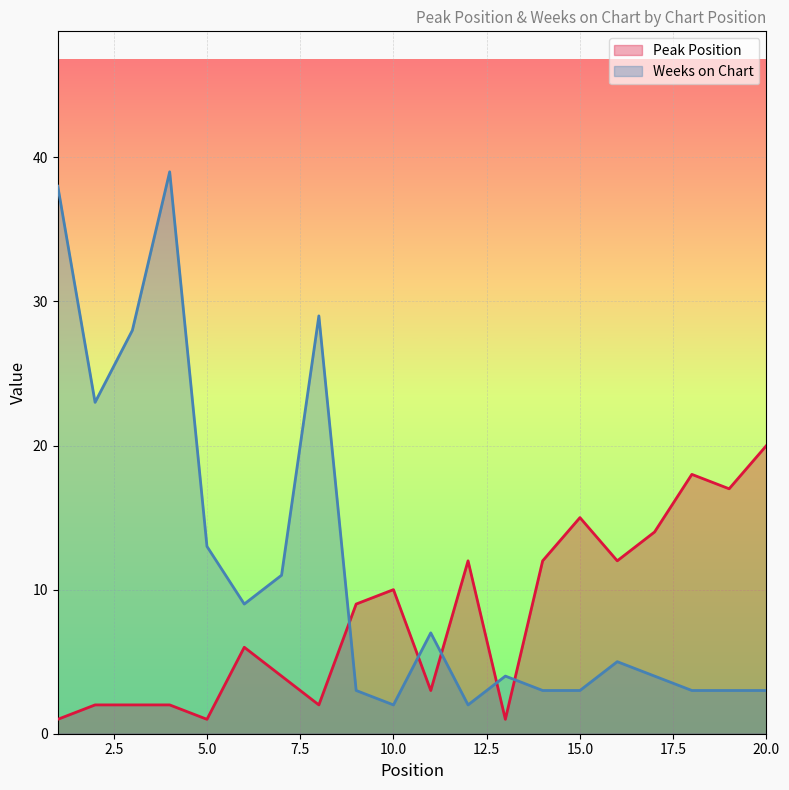

List the series in order of their peak value, highest first.

Weeks on Chart, Peak Position